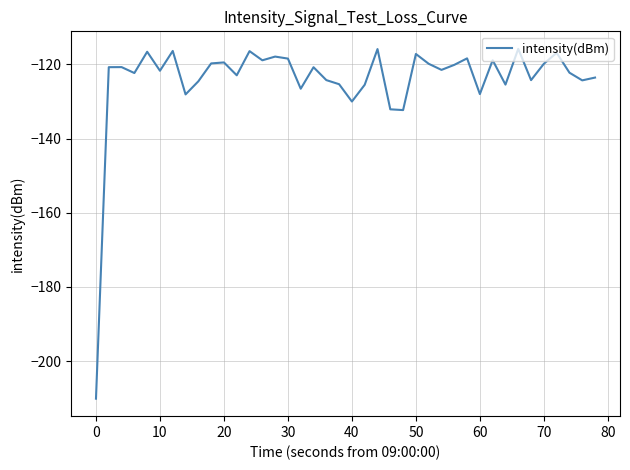

What is the smallest value displayed?

-210.1